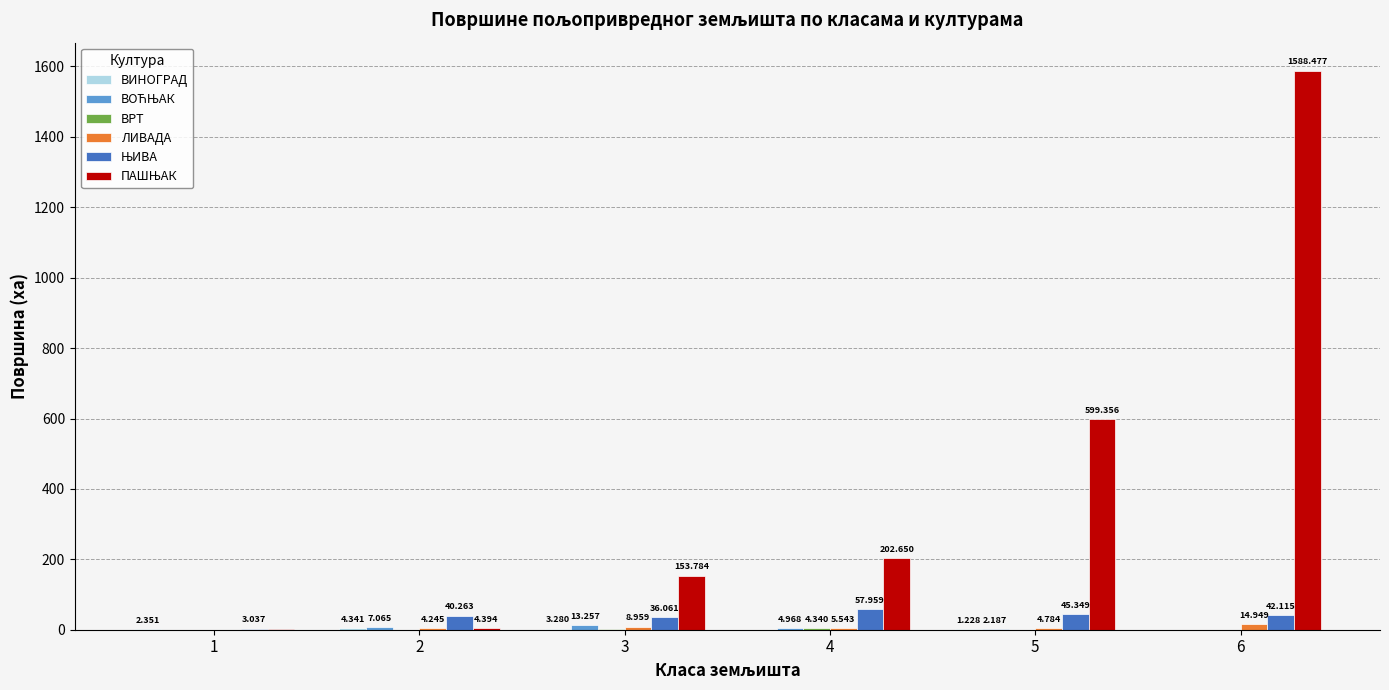

How many data points does each series have?

6